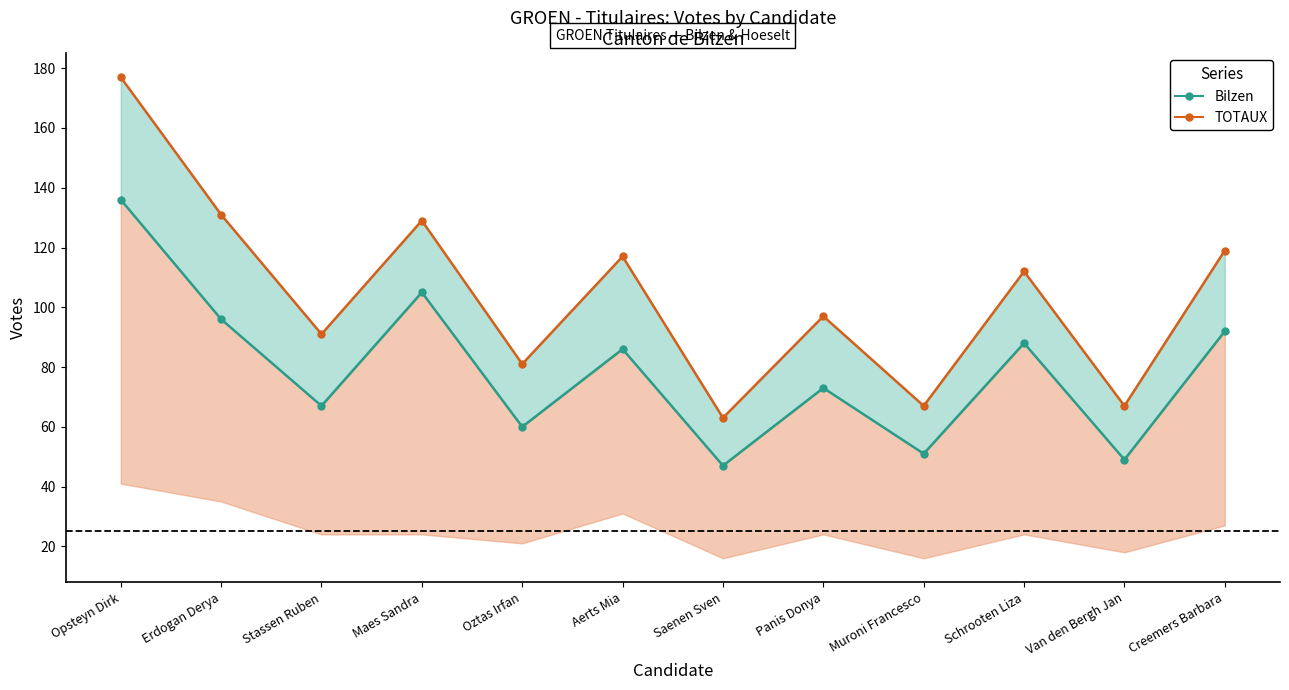

Reading left to right, what are all the values shown in this chart?

Bilzen (line): Opsteyn Dirk=136	Erdogan Derya=96	Stassen Ruben=67	Maes Sandra=105	Oztas Irfan=60	Aerts Mia=86	Saenen Sven=47	Panis Donya=73	Muroni Francesco=51	Schrooten Liza=88	Van den Bergh Jan=49	Creemers Barbara=92
TOTAUX (line): Opsteyn Dirk=177	Erdogan Derya=131	Stassen Ruben=91	Maes Sandra=129	Oztas Irfan=81	Aerts Mia=117	Saenen Sven=63	Panis Donya=97	Muroni Francesco=67	Schrooten Liza=112	Van den Bergh Jan=67	Creemers Barbara=119